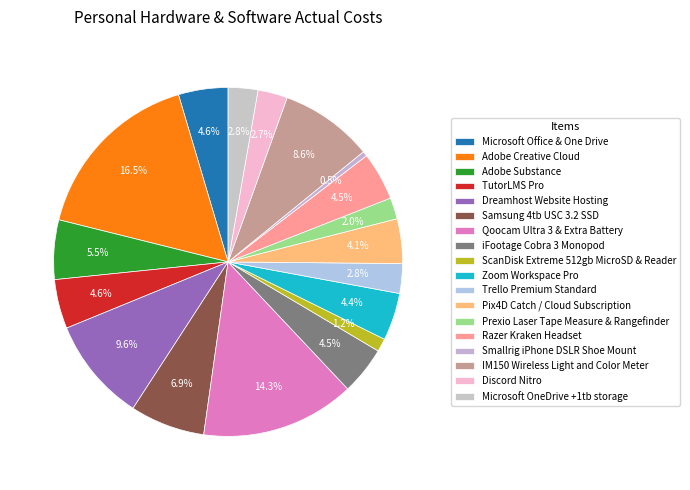

What percentage is NOT represented by Discord Nitro?

97.3%